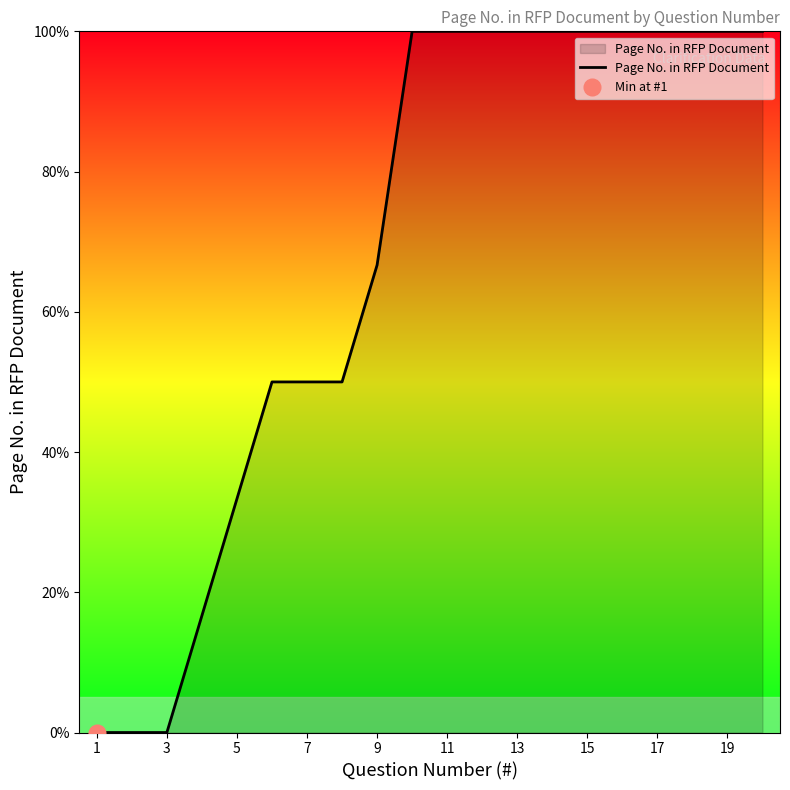

Is it true that Page No. in RFP Document equals 100.0 at 17?

True